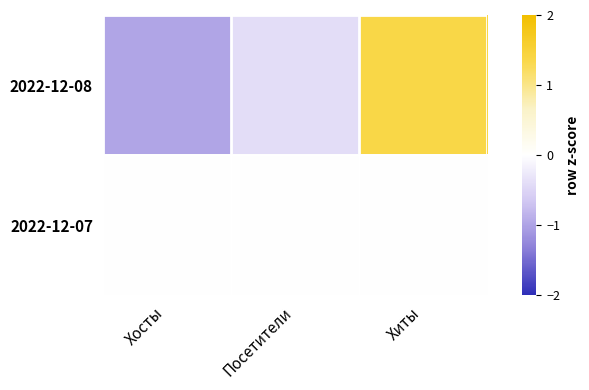

How many categories are shown in the chart?

3